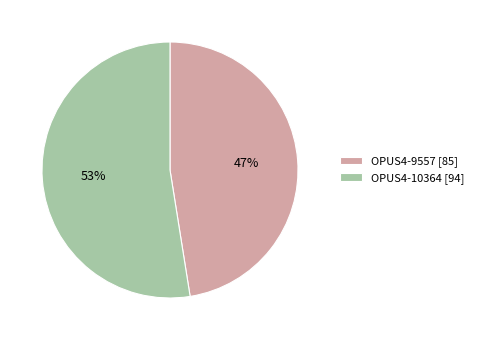

Is it true that OPUS4-9557 is 62% of the pie?

False